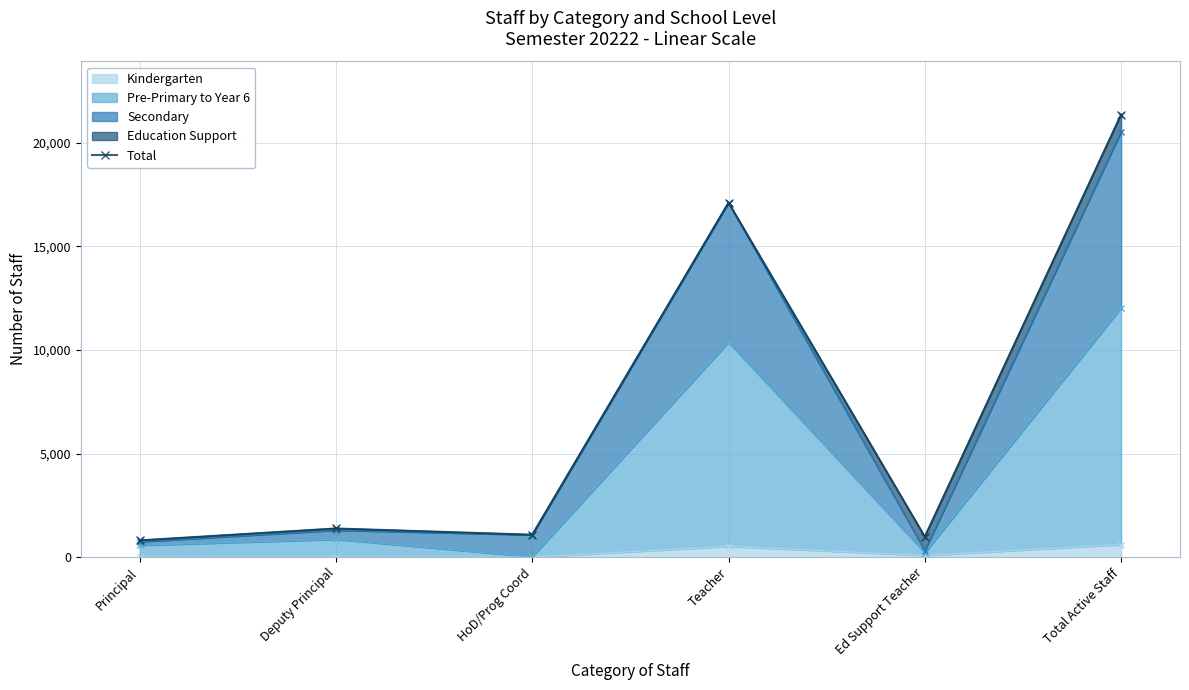

Where is the data nearest to the value 11089?

Teacher